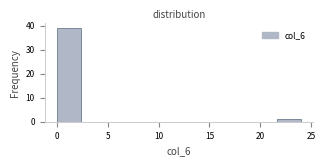

Which range on the x-axis has the tallest bar?

0.0 to 2.4